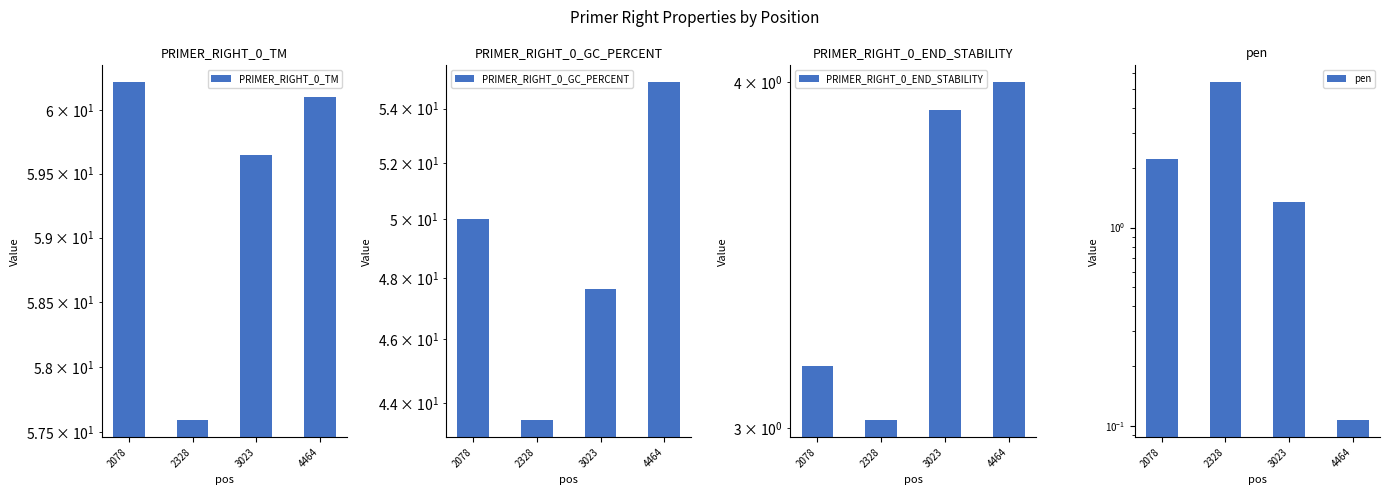

What is the difference between the maximum and minimum values in the PRIMER_RIGHT_0_TM series?

2.6